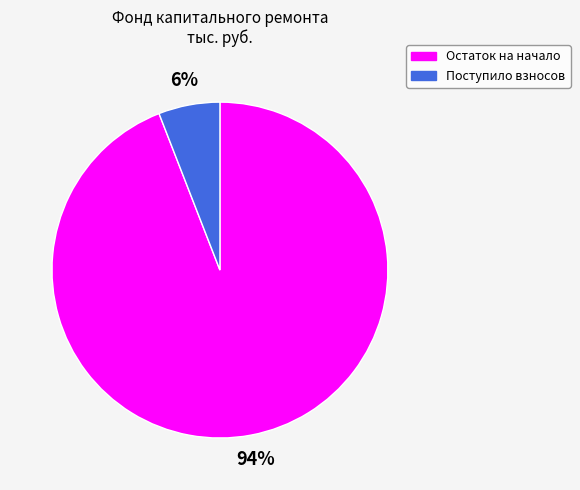

To the nearest percent, what is the average slice percentage?

50%